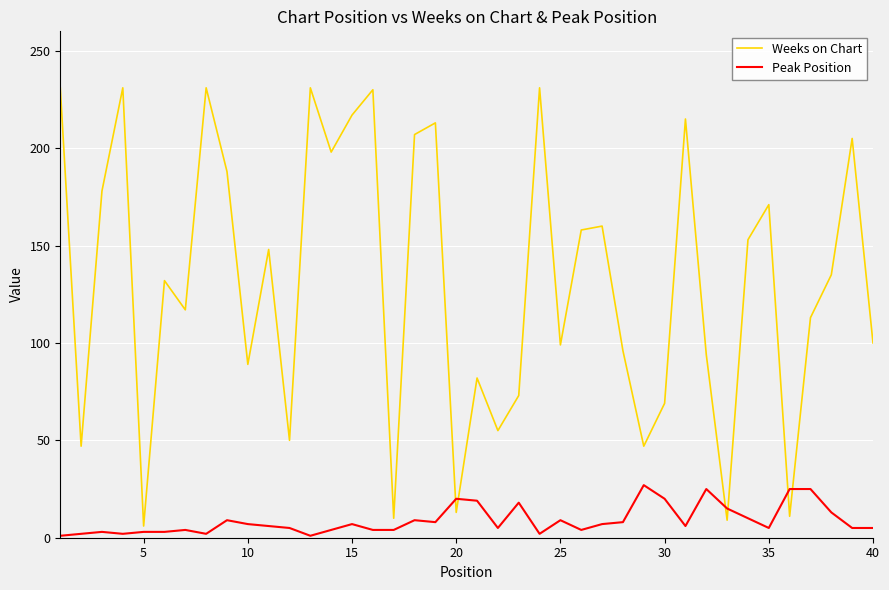

Which series has the largest range (max minus min)?

Weeks on Chart